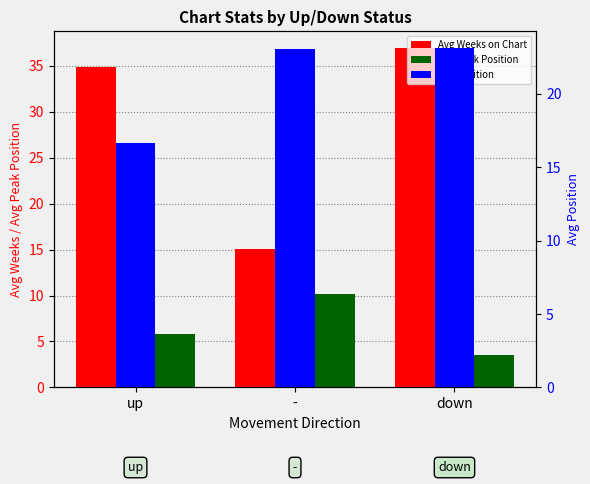

Rank the series by their maximum value, from highest to lowest.

Avg Weeks on Chart, Avg Position, Avg Peak Position